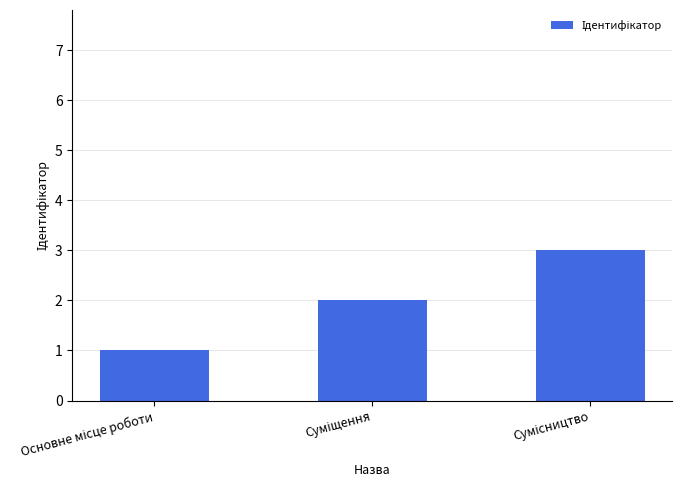

What is the smallest value displayed?

1